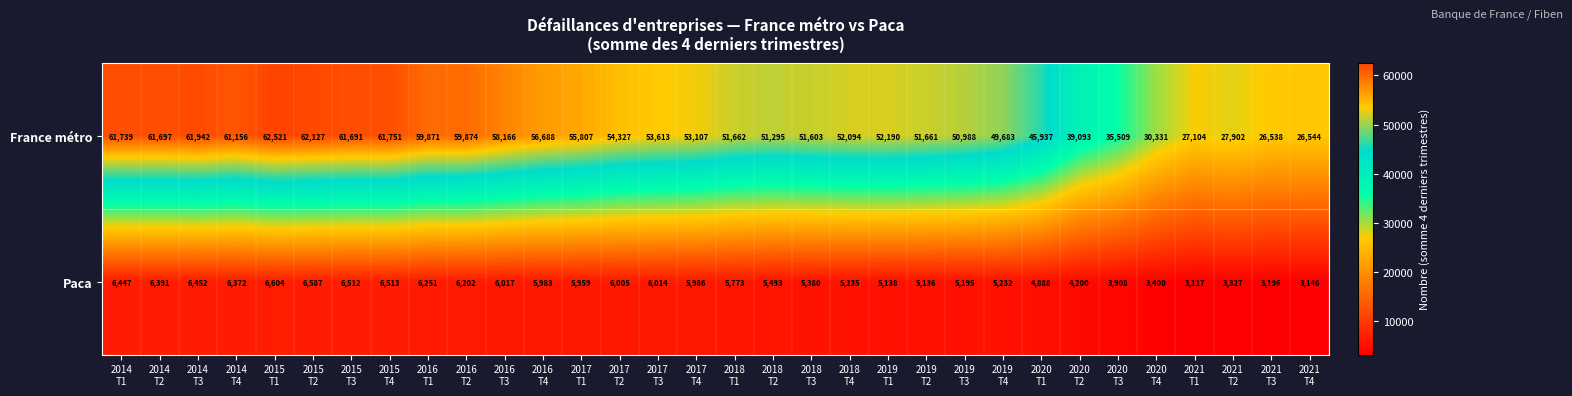

How many data points does each series have?

32